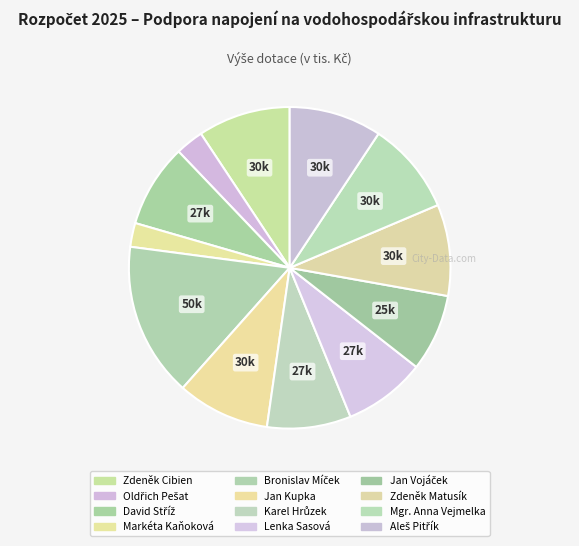

Does any single category account for the majority?

No